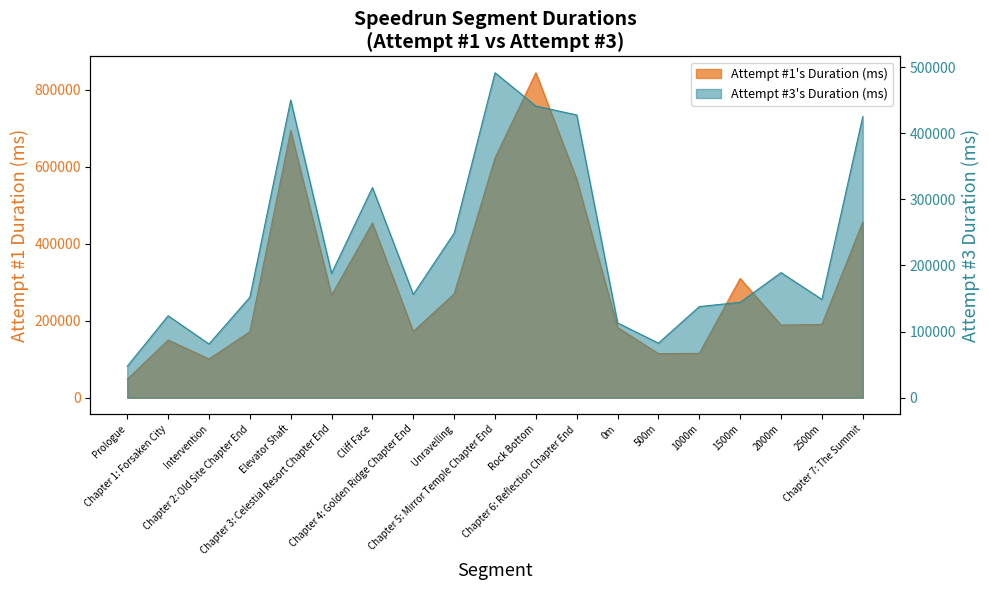

How many data points in Attempt #1's Duration (ms) are above 190480?

9